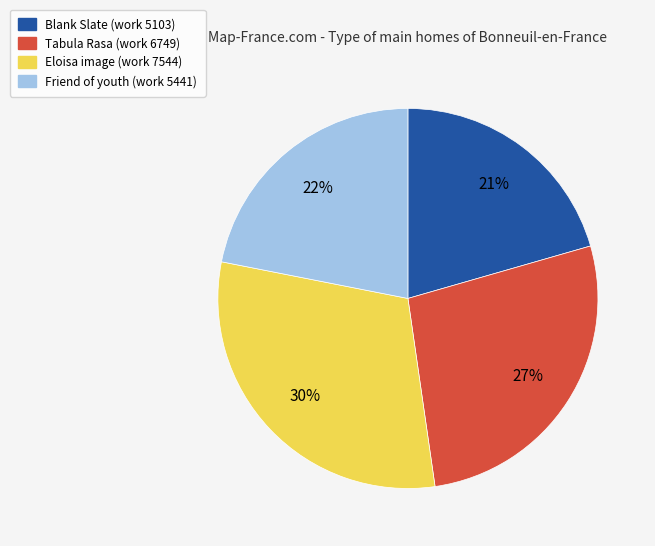

To the nearest percent, what percentage of the pie is Eloisa image (work 7544)?

30%